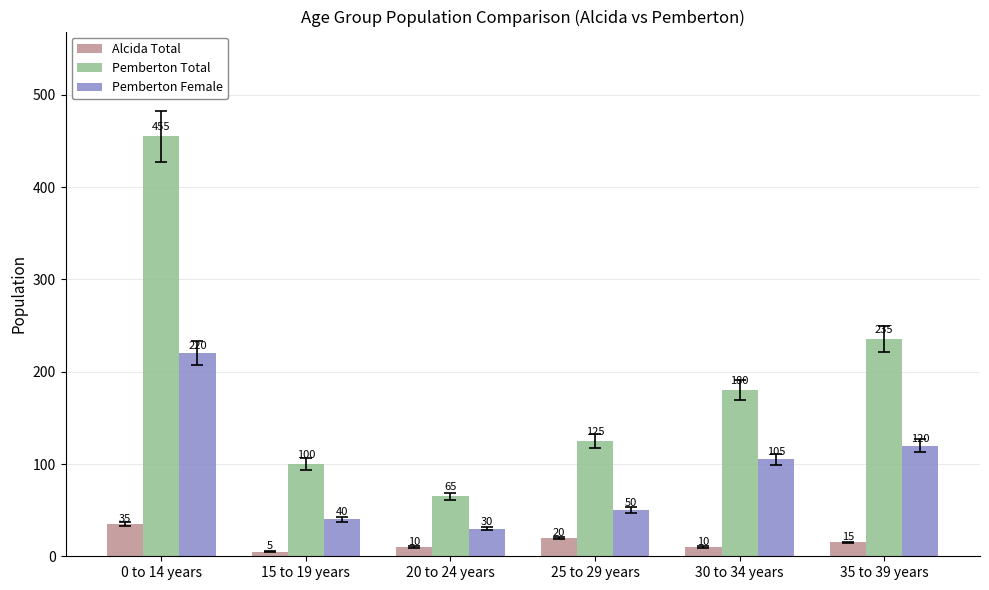

List the series in order of their overall mean, highest first.

Pemberton Total, Pemberton Female, Alcida Total